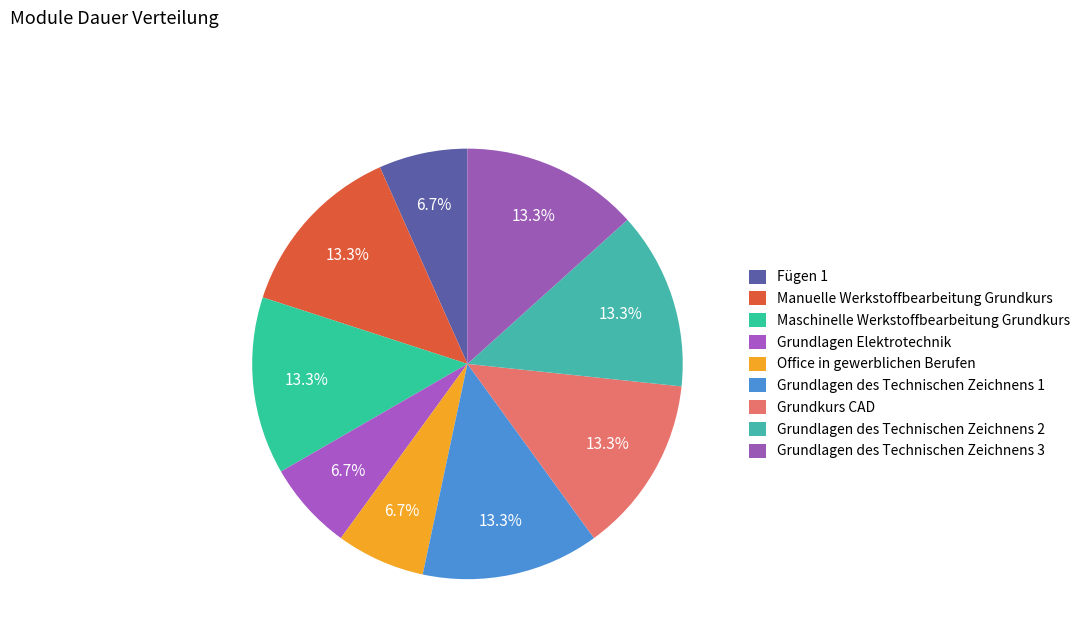

Rank the categories by value from highest to lowest.

Manuelle Werkstoffbearbeitung Grundkurs, Maschinelle Werkstoffbearbeitung Grundkurs, Grundlagen des Technischen Zeichnens 1, Grundkurs CAD, Grundlagen des Technischen Zeichnens 2, Grundlagen des Technischen Zeichnens 3, Fügen 1, Grundlagen Elektrotechnik, Office in gewerblichen Berufen